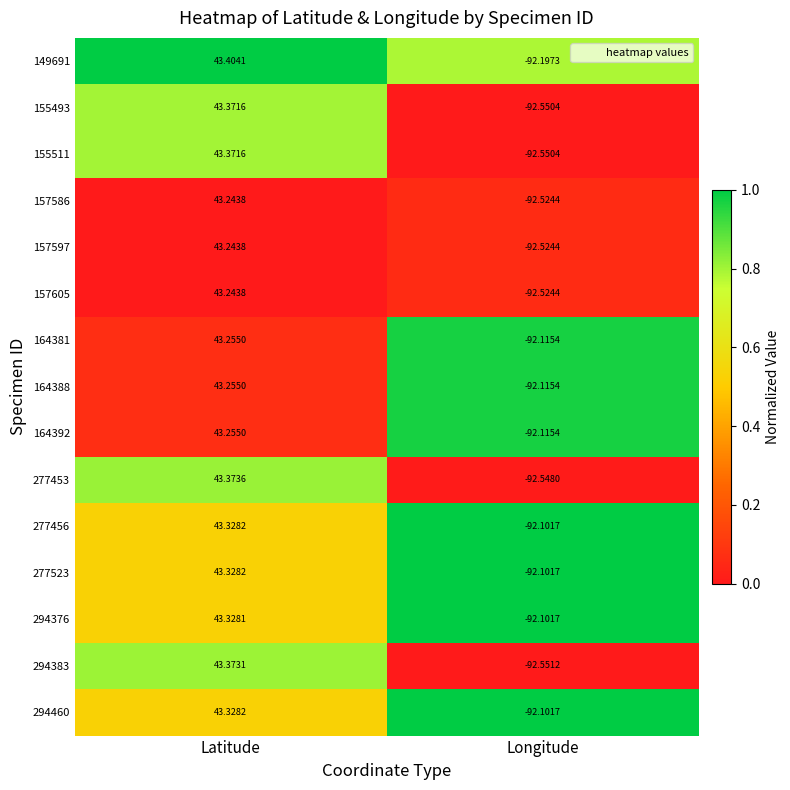

What is the spread (max minus min) of values at Longitude?

0.4